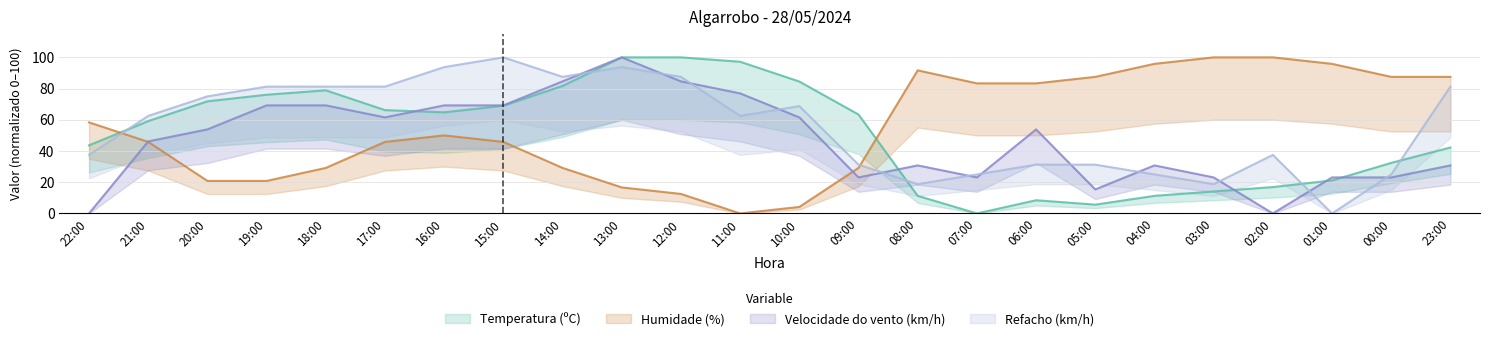

True or false: Refacho (km/h) has more than 1 points higher than both neighbors.

True